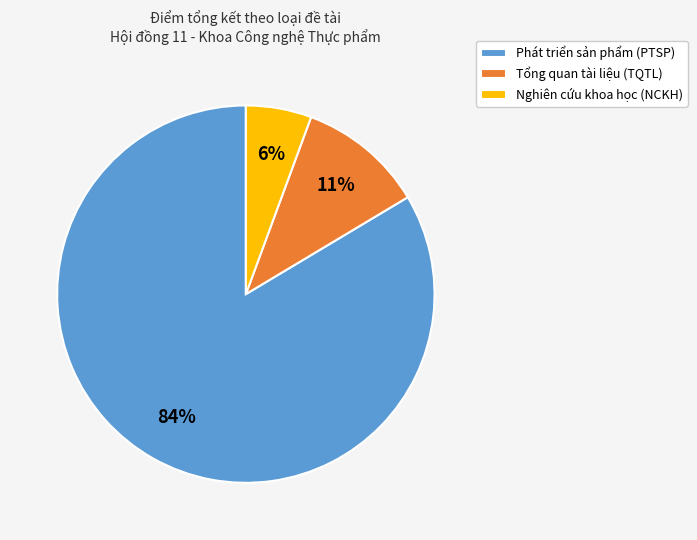

Does Phát triển sản phẩm (PTSP) account for over 50% of the chart?

Yes